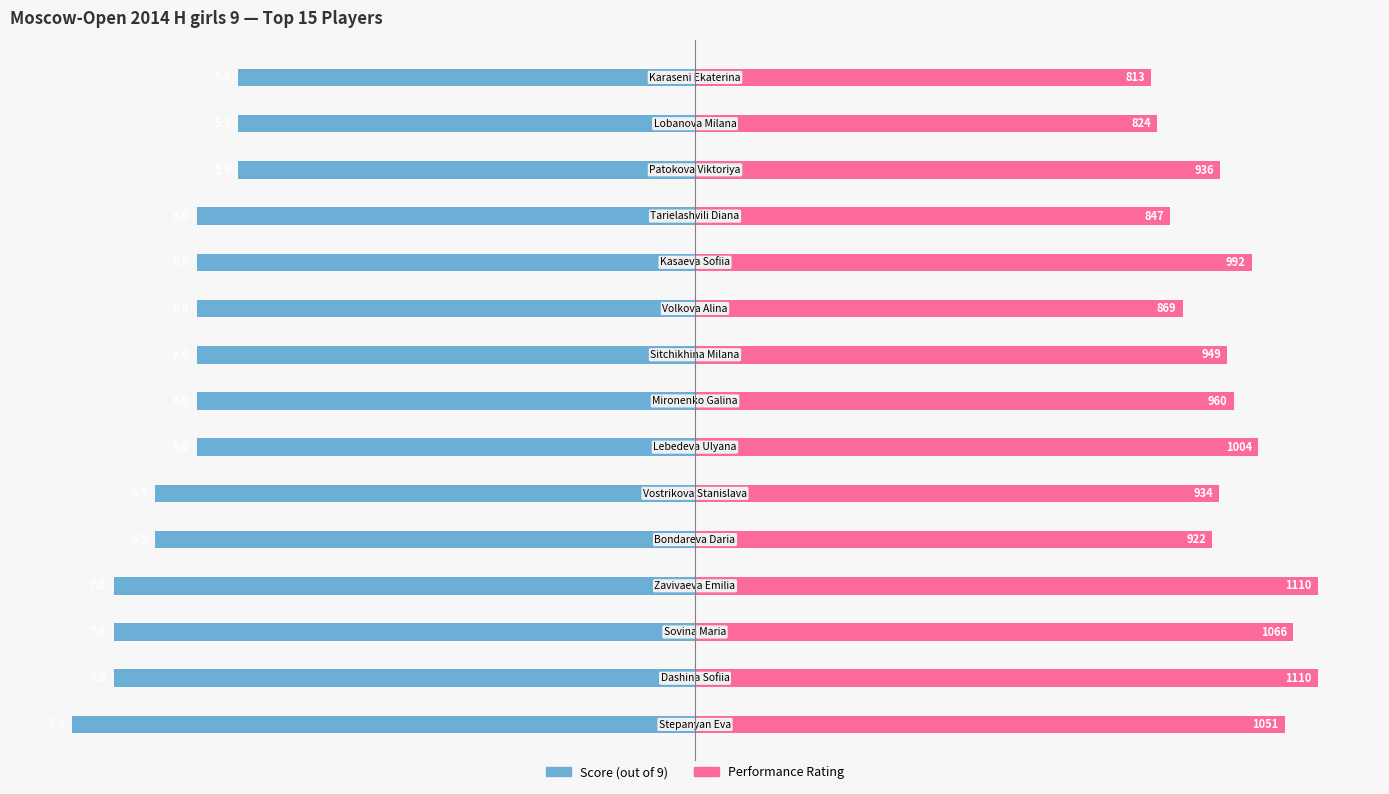

How many bars are there in each group?

2